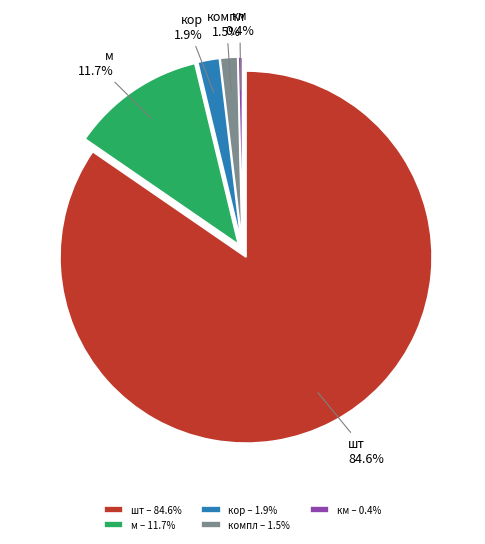

Which has a higher value, кор or компл?

кор